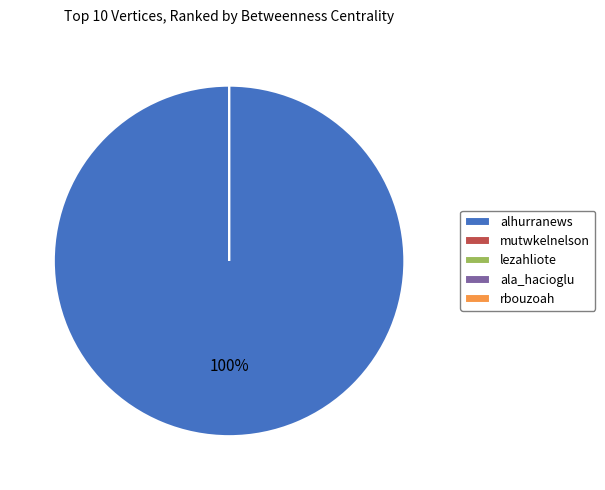

True or false: alhurranews accounts for 99% of the total.

False